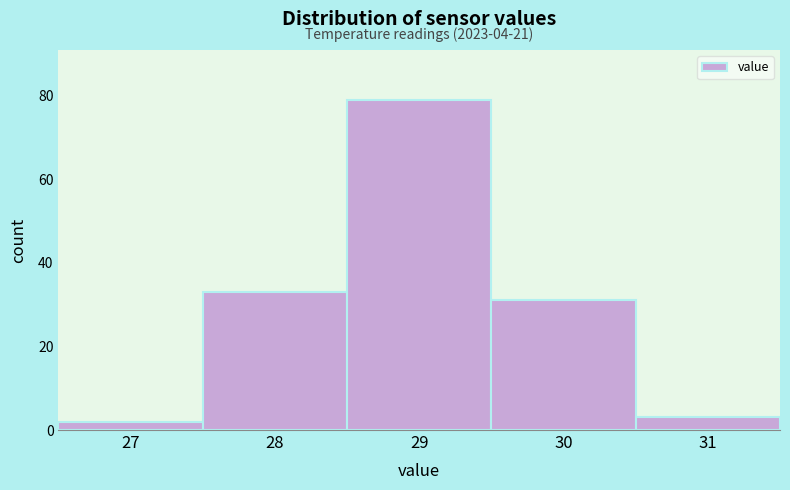

Reading right to left, transcribe all the data shown in this chart.

3	31	79	33	2